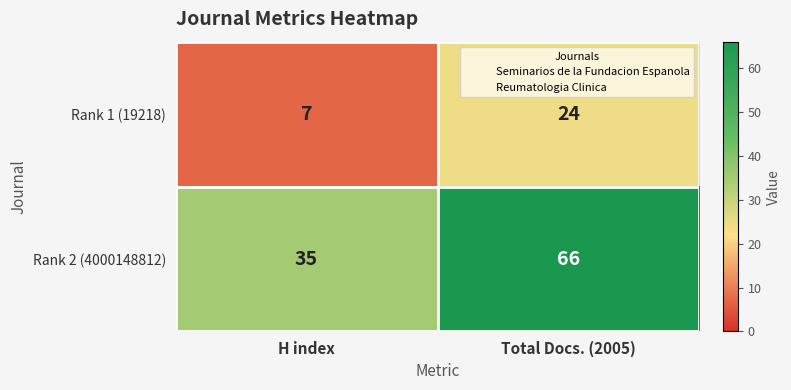

Is it true that Rank 1 (19218) equals 24 at Total Docs. (2005)?

True